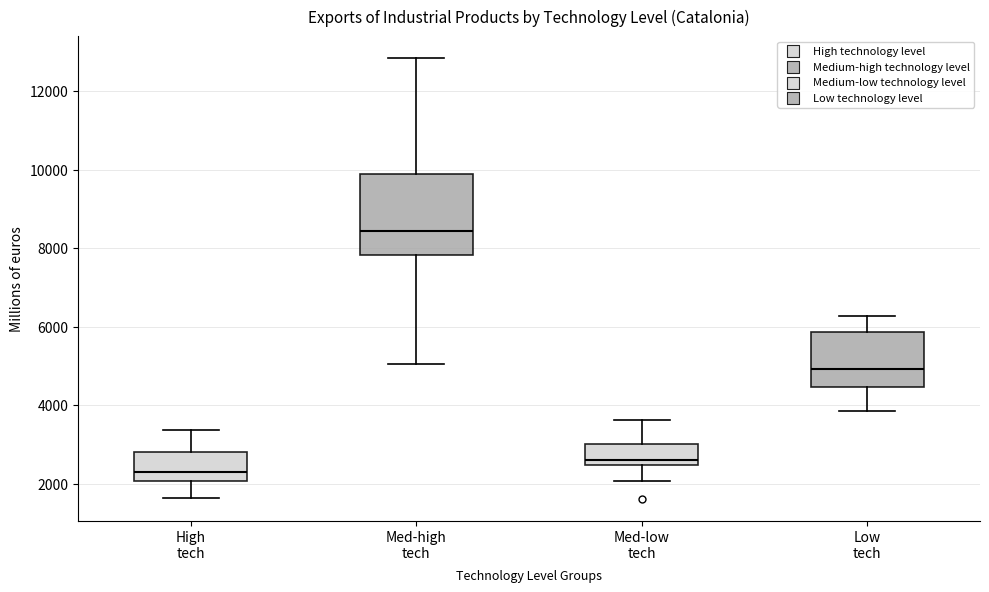

Comparing the boxes themselves (not the whiskers), which one is the tallest?

Med-high tech